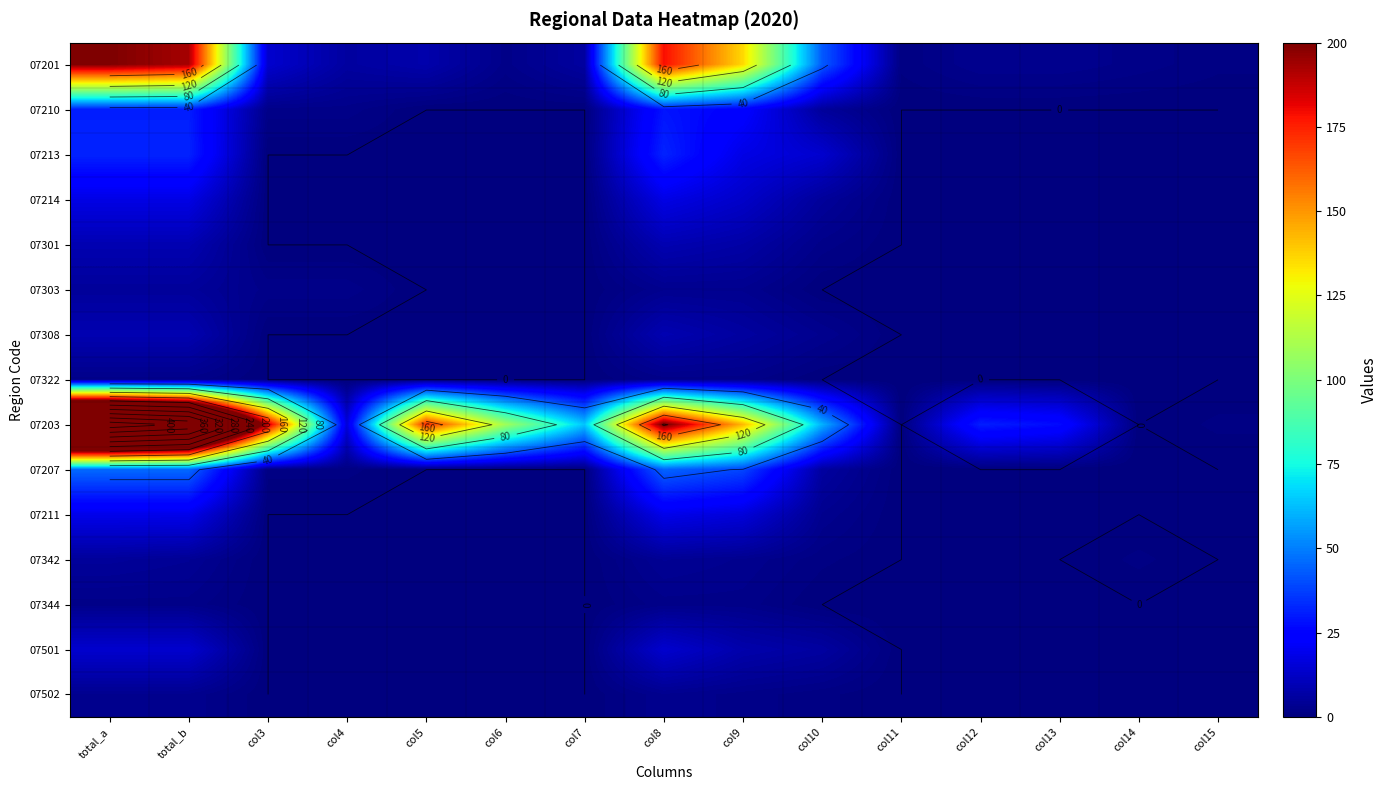

What is the lowest value of the 07201 series?

1